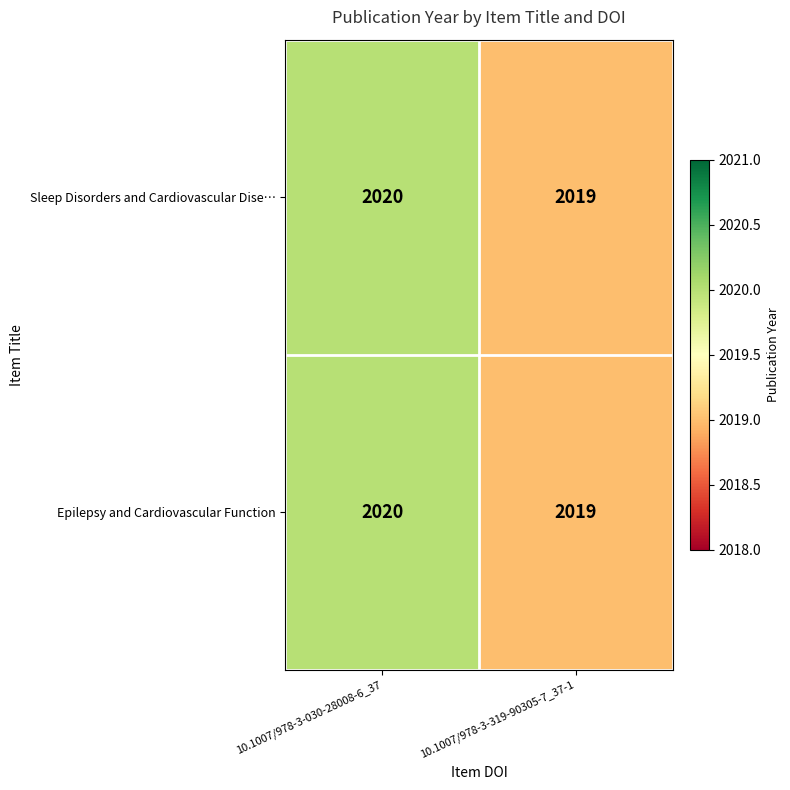

What is the maximum value for Epilepsy and Cardiovascular Function?

2020